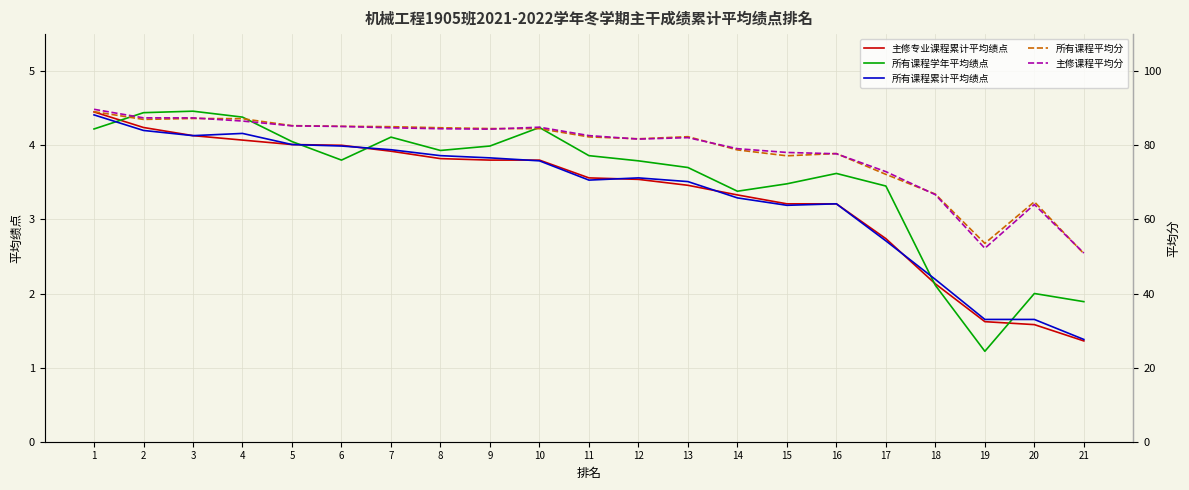

Reading left to right, extract all data points from this chart.

主修专业课程累计平均绩点: 4.5	4.2	4.1	4.1	4.0	4.0	3.9	3.8	3.8	3.8	3.6	3.5	3.5	3.3	3.2	3.2	2.7	2.1	1.6	1.6	1.4
所有课程学年平均绩点: 4.2	4.4	4.5	4.4	4.0	3.8	4.1	3.9	4.0	4.2	3.9	3.8	3.7	3.4	3.5	3.6	3.5	2.1	1.2	2.0	1.9
所有课程累计平均绩点: 4.4	4.2	4.1	4.2	4.0	4.0	3.9	3.9	3.8	3.8	3.5	3.6	3.5	3.3	3.2	3.2	2.7	2.2	1.6	1.6	1.4
所有课程平均分: 89.1	87.0	87.2	87.2	85.3	85.1	85.0	84.7	84.5	84.5	82.3	81.8	82.3	78.8	77.2	77.8	72.2	66.8	53.5	64.8	50.8
主修课程平均分: 89.7	87.4	87.4	86.5	85.2	85.1	84.7	84.5	84.3	84.9	82.6	81.7	82.1	79.1	78.1	77.7	72.9	66.7	52.2	64.0	50.9